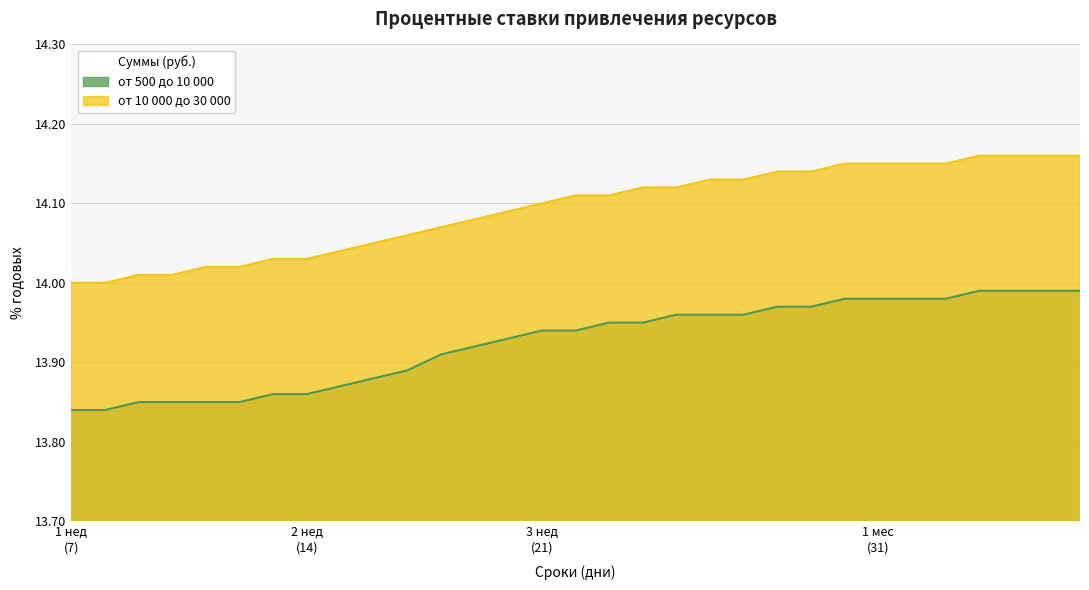

What are all the series names shown in the legend?

от 500 до 10 000, от 10 000 до 30 000